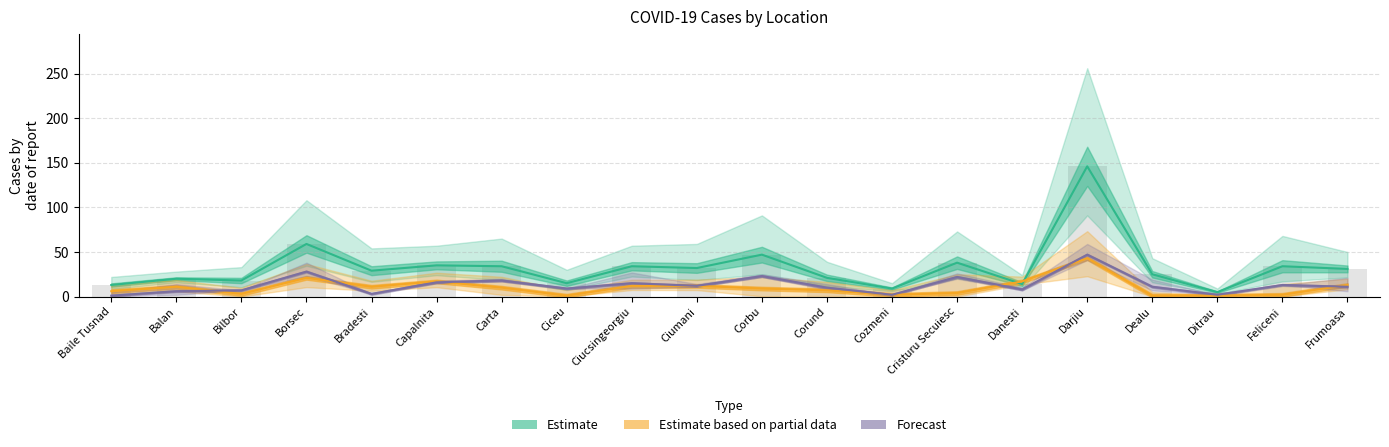

How many categories are shown in the chart?

20